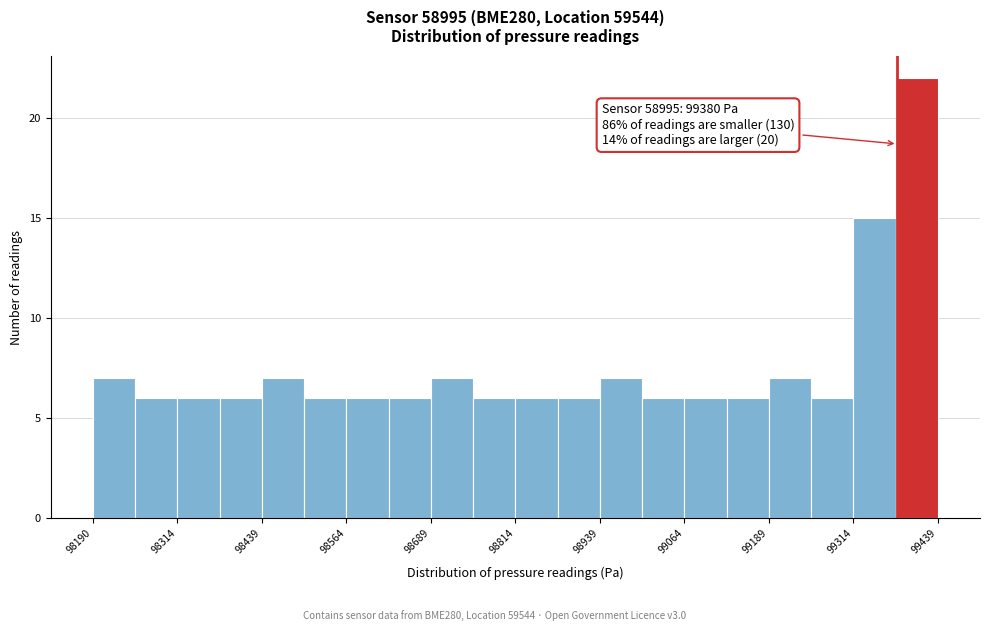

Around what value on the x-axis is the tallest bar? Give the approximate position of its centre, as read against the axis.

99400